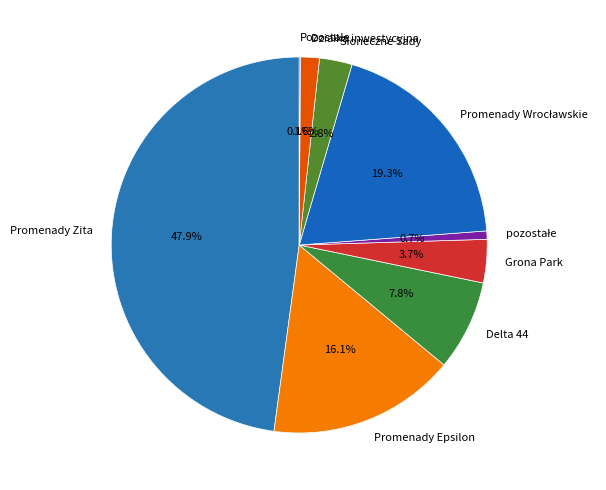

Which slice is the largest?

Promenady Zita